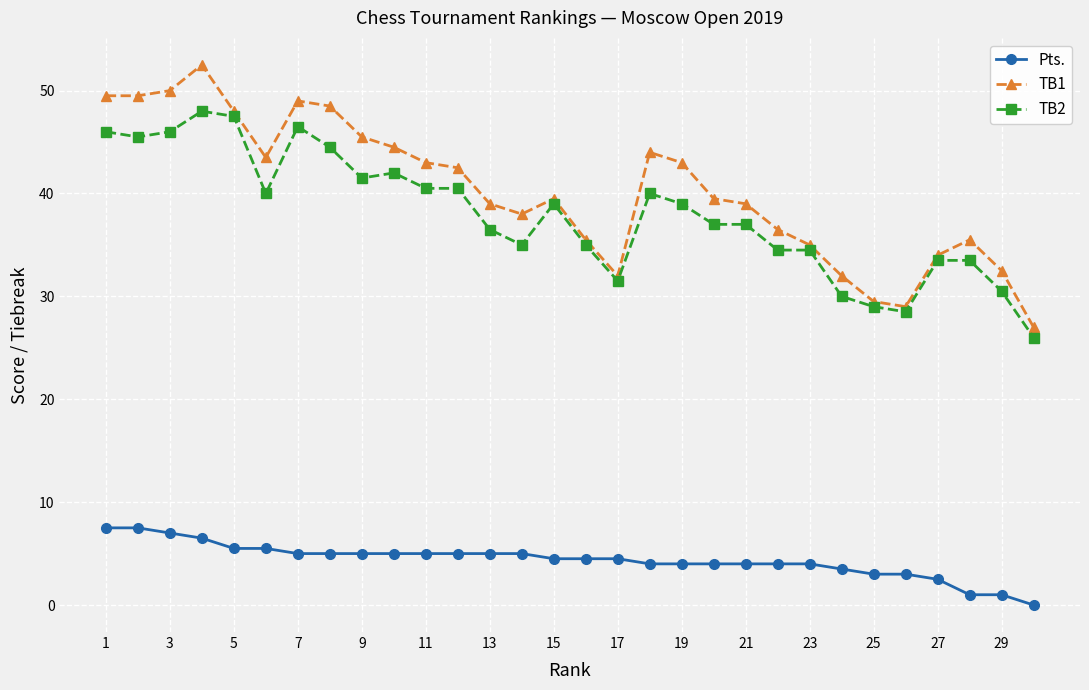

True or false: Pts. and TB1 cross at least once.

False